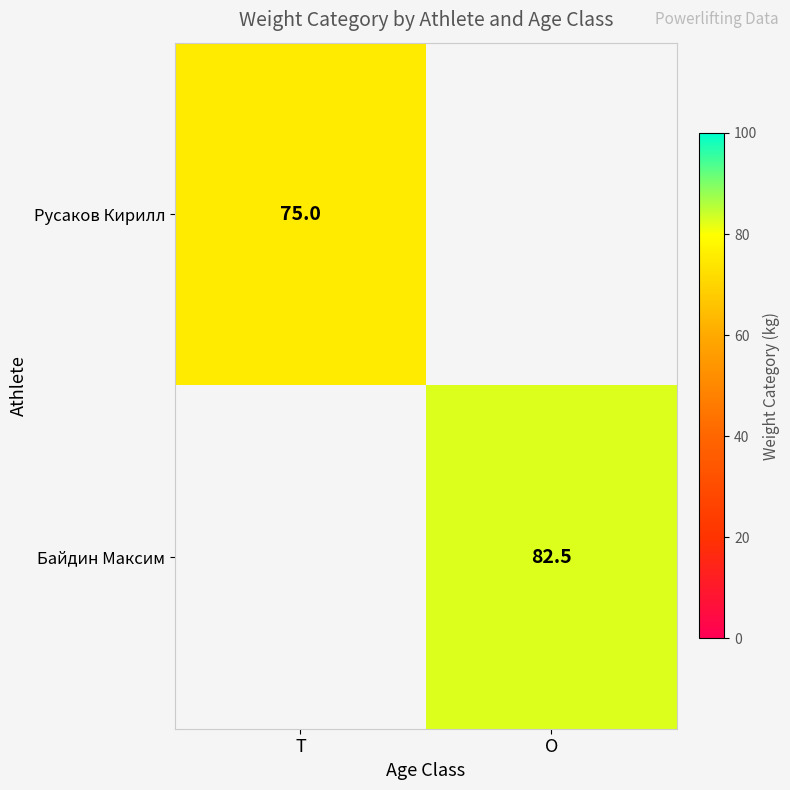

The Русаков Кирилл series shows 132.7 at T. True or false?

False